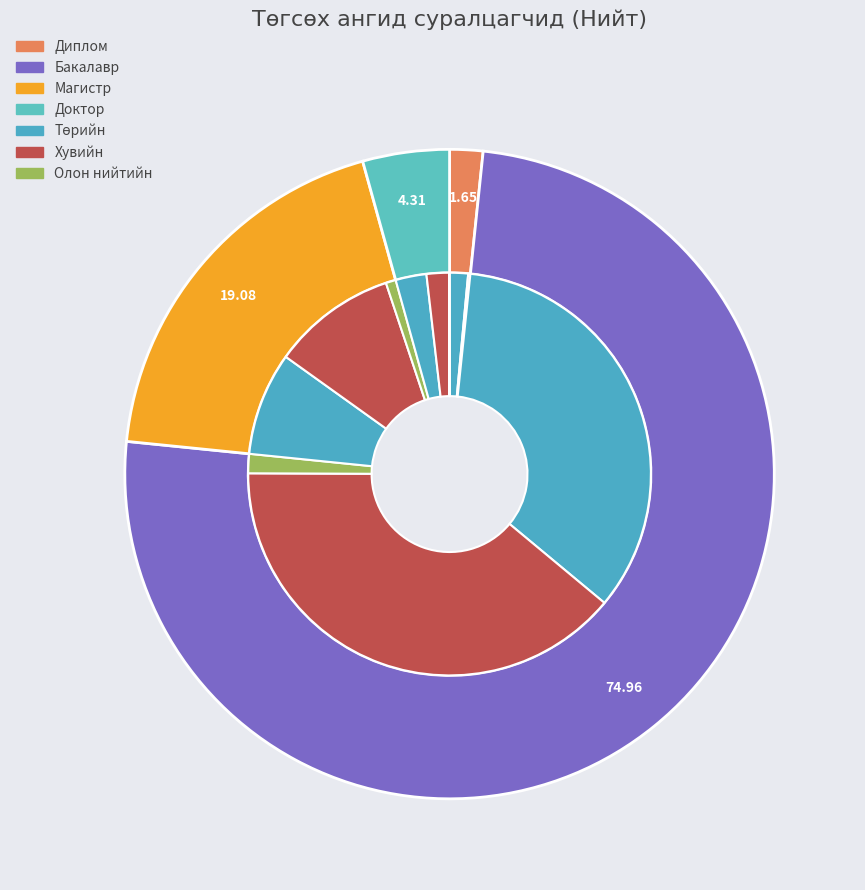

Do Доктор and Диплом together represent more than half of the pie?

No